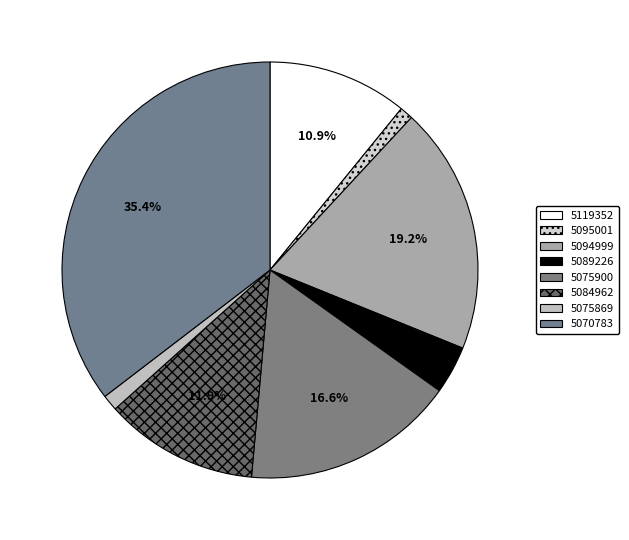

Count the number of slices in the pie.

8